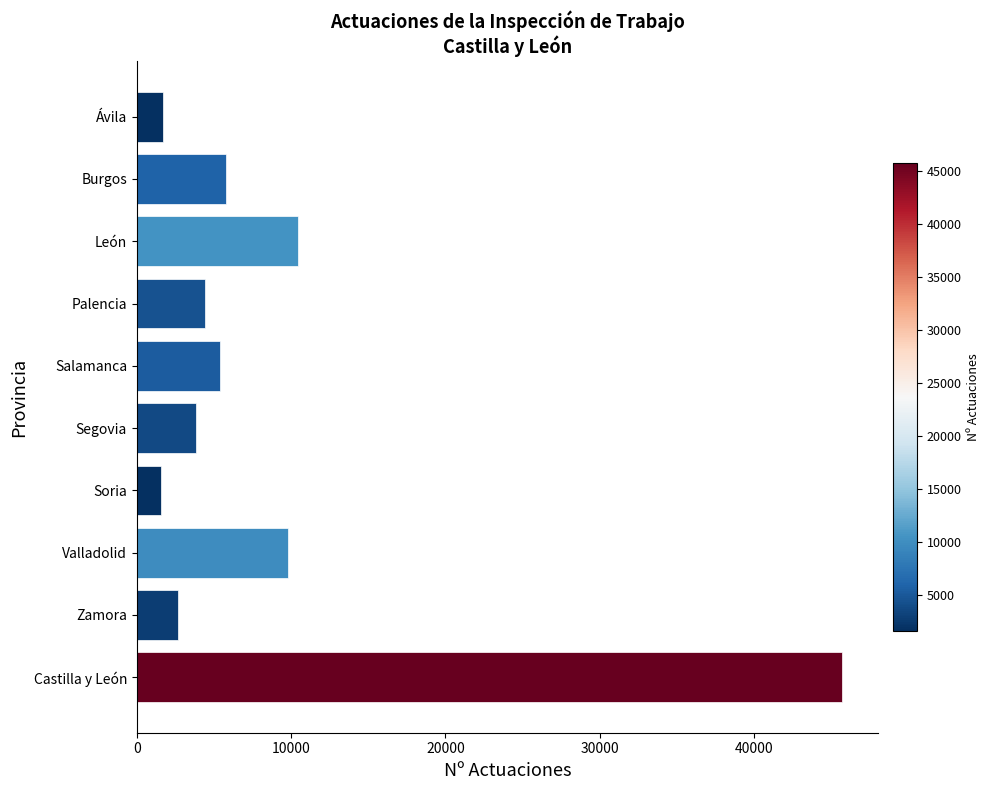

Does the chart contain any negative values?

No